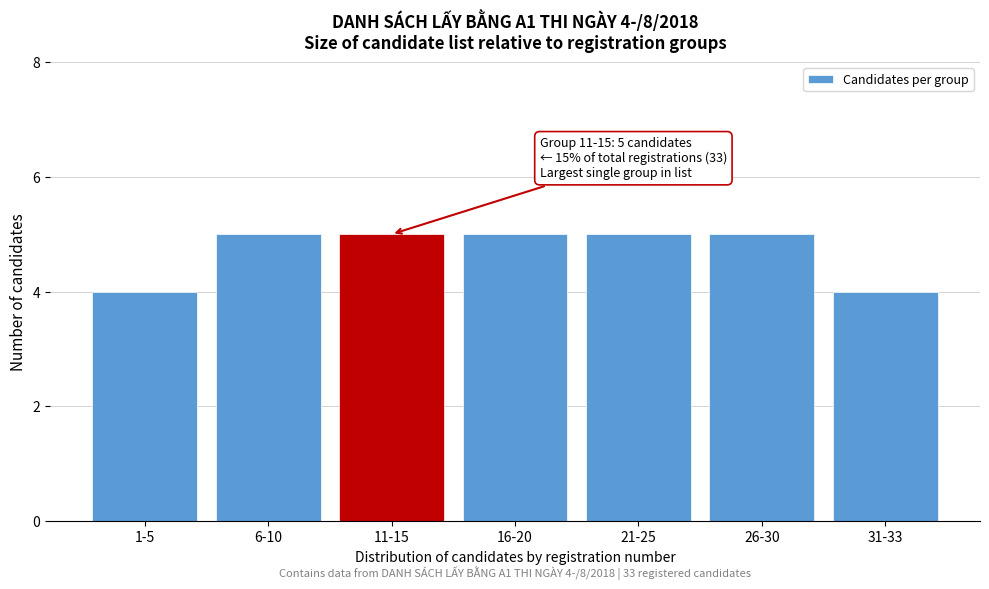

Reading left to right, transcribe all the data shown in this chart.

1-5=4	6-10=5	11-15=5	16-20=5	21-25=5	26-30=5	31-33=4